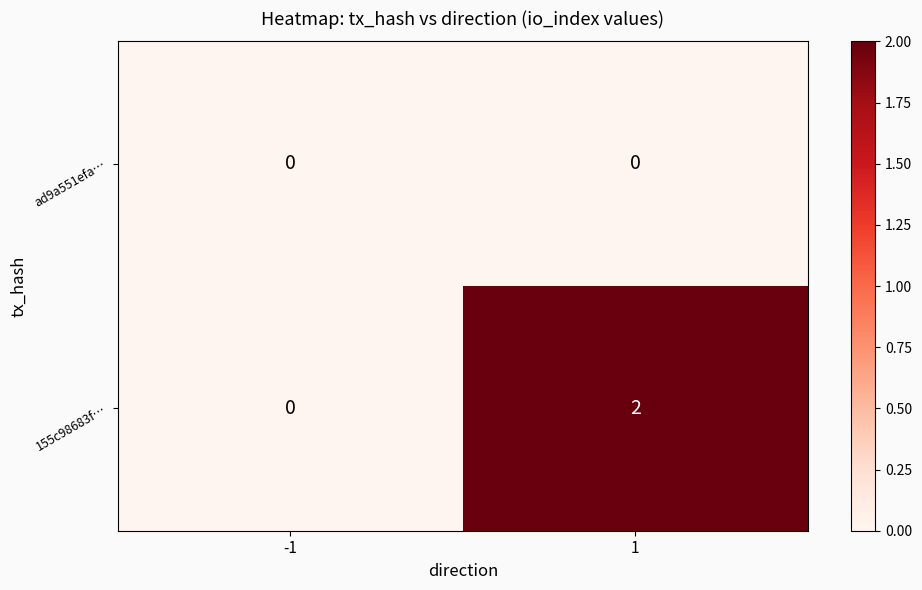

Which series has the largest range (max minus min)?

155c98683f…